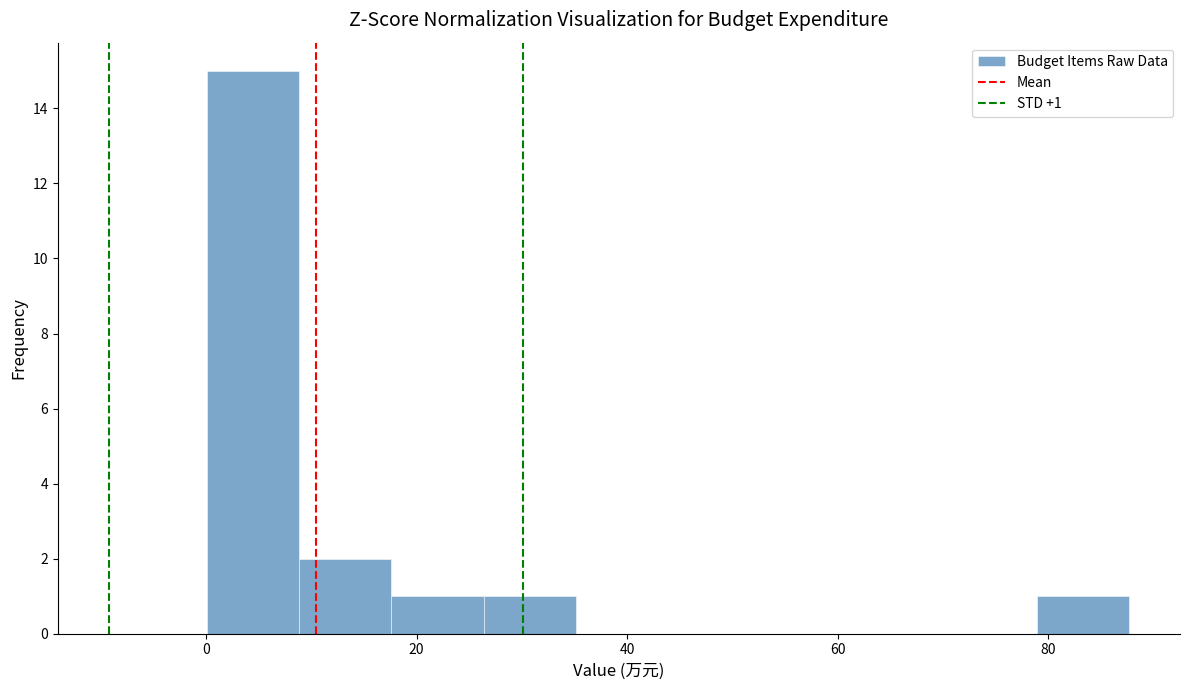

Which range on the x-axis has the tallest bar?

0 to 8